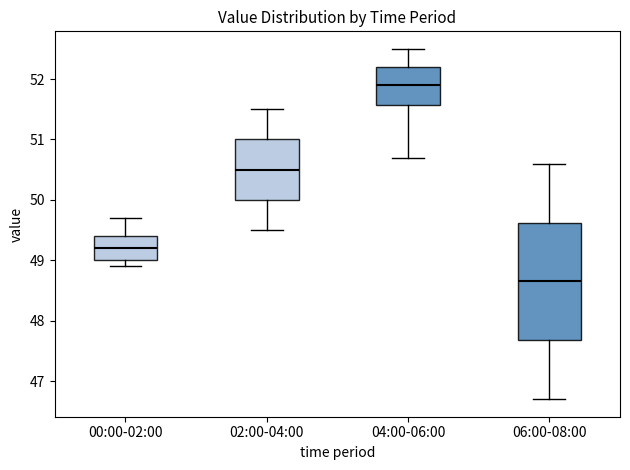

Which box is the tallest, from its lower edge to its upper edge?

06:00-08:00